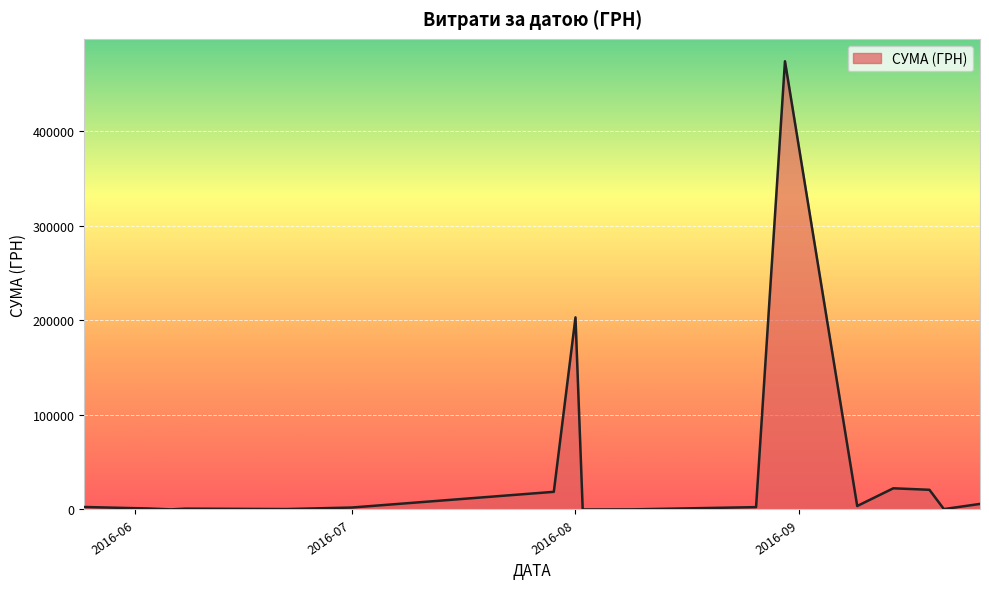

What is the greatest value displayed?

474245.3